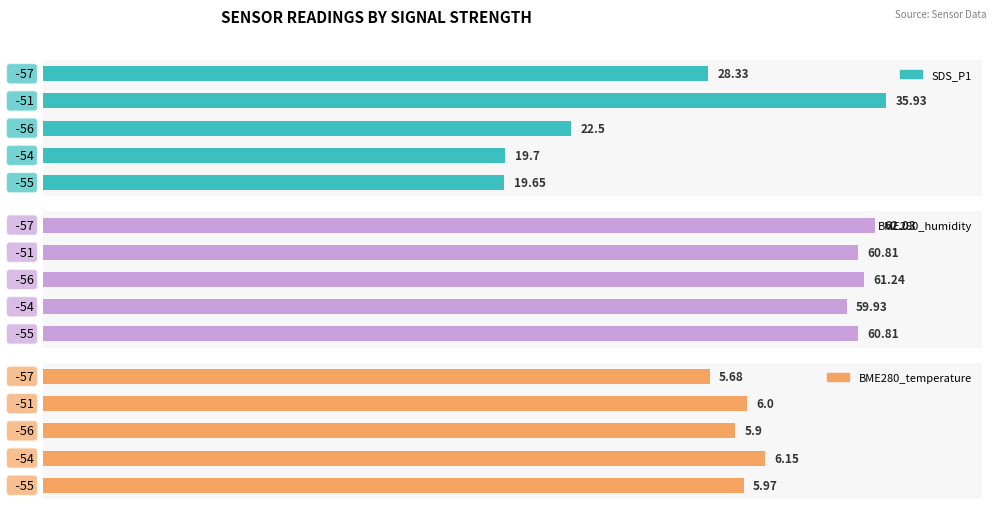

How many values in the BME280_humidity series exceed 60?

4